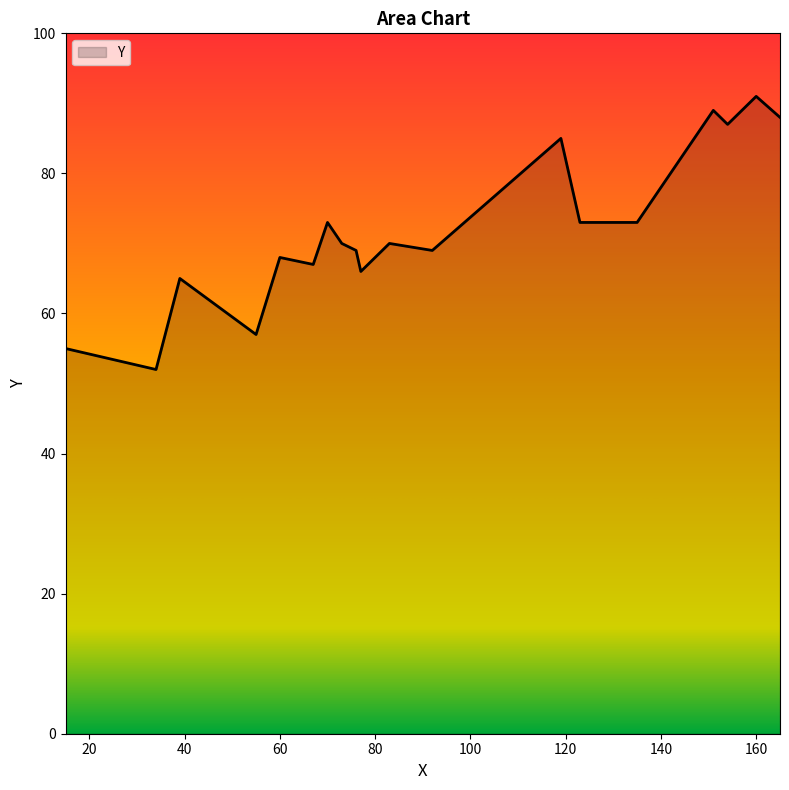

What is the difference between the maximum and minimum values?

39